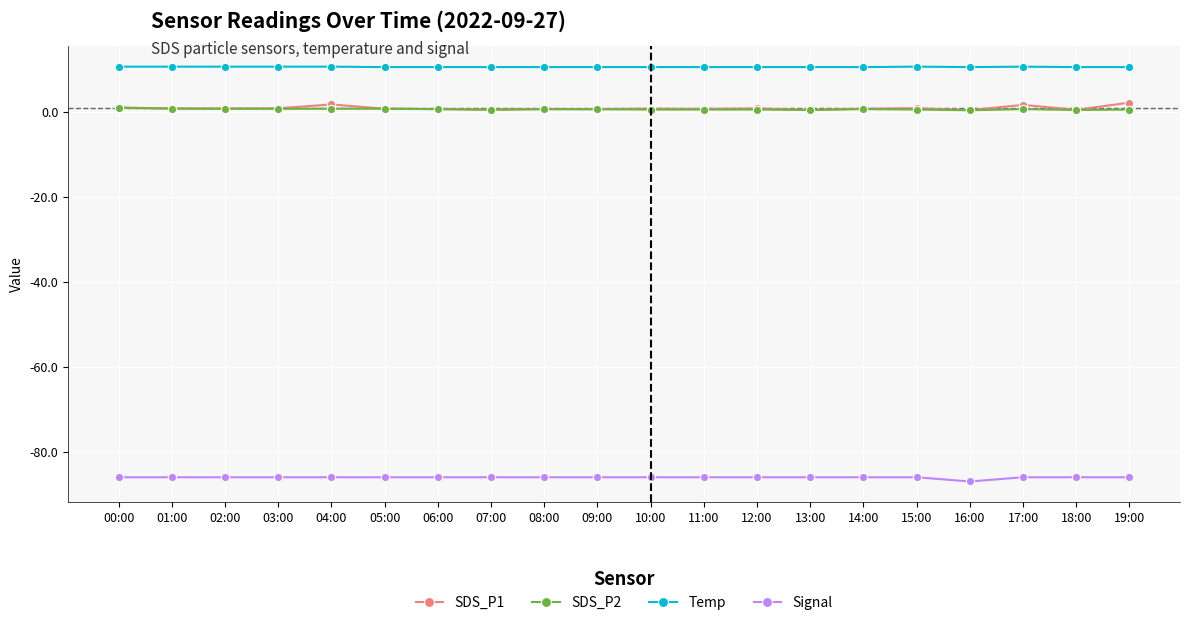

What is the value of the Signal point at the 19th from the left?

-86.0